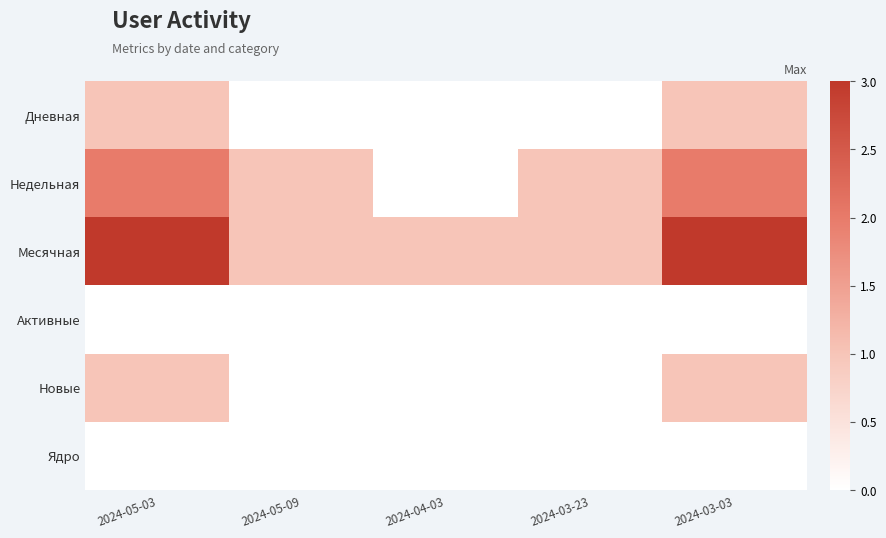

List the series in order of their peak value, highest first.

Месячная, Недельная, Дневная, Новые, Активные, Ядро